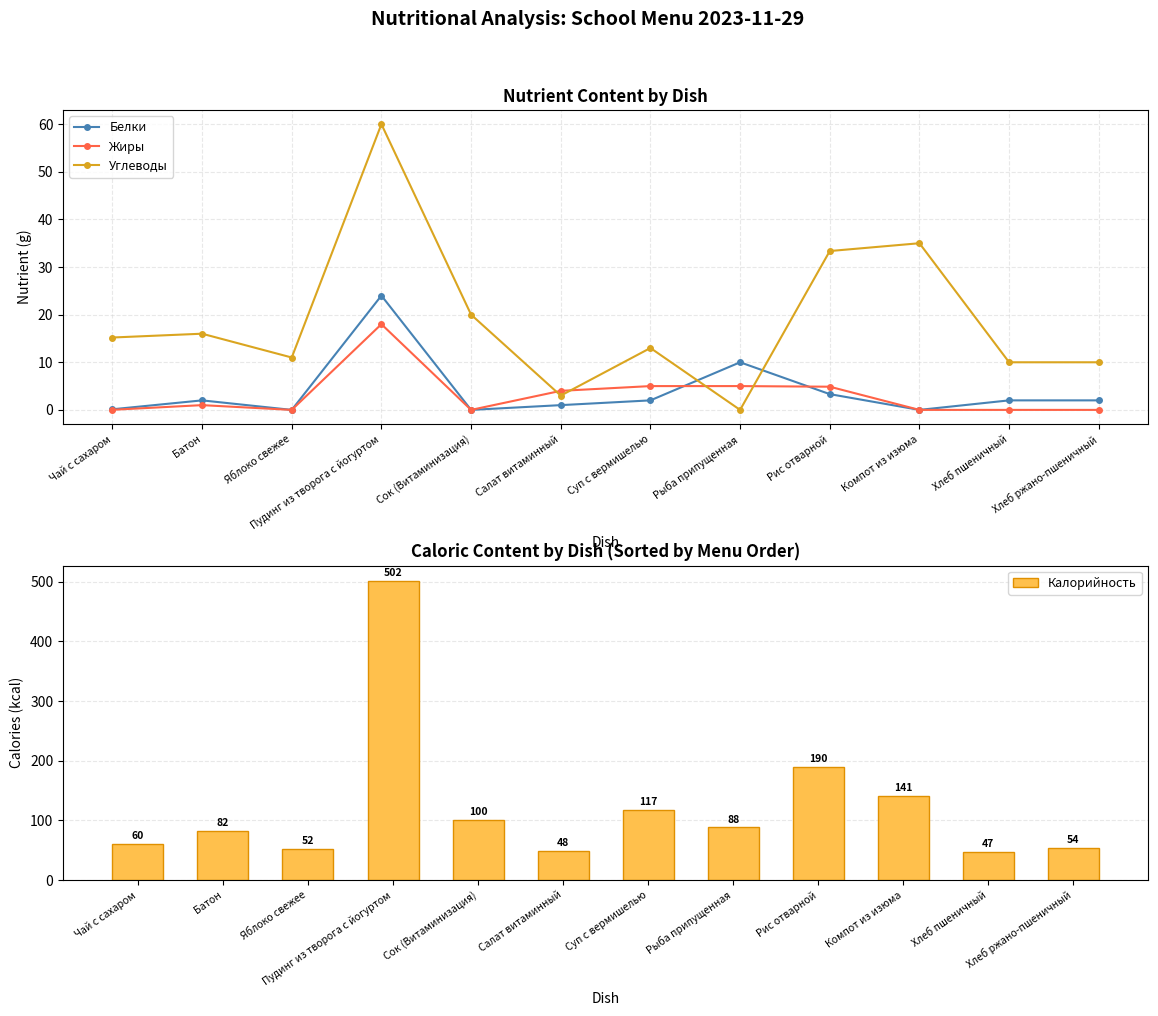

Which series has the largest total across all categories?

Калорийность